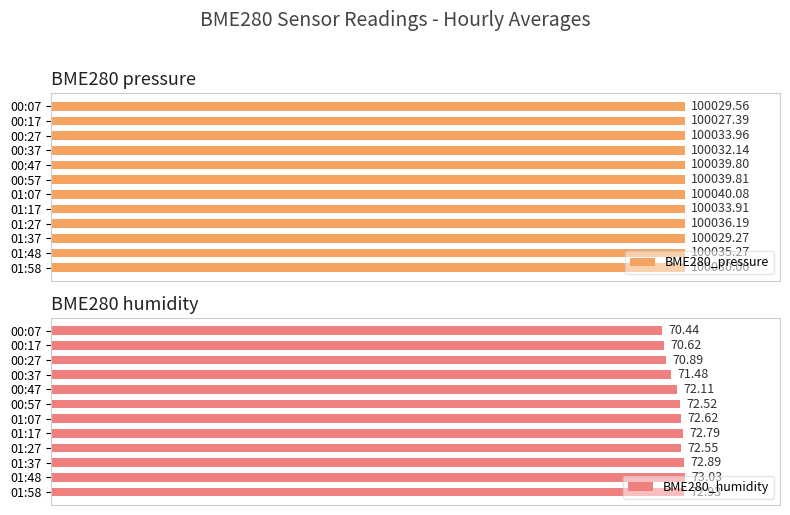

Is the value of BME280_pressure at 01:37 greater than the value of BME280_humidity at 01:17?

Yes